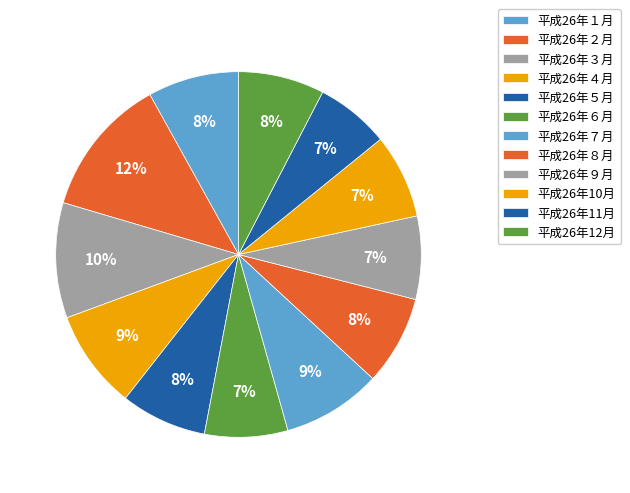

Combined, do 平成26年３月 and 平成26年12月 account for over 50%?

No